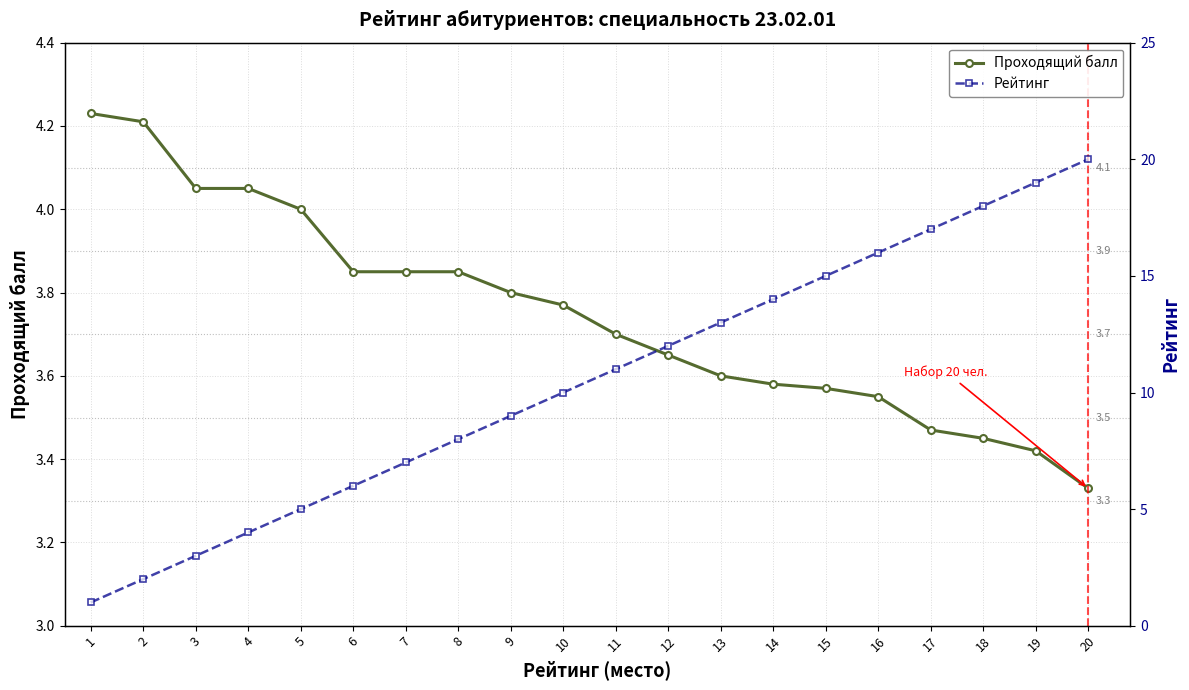

What is the difference between the maximum and minimum values in the Рейтинг series?

19.0